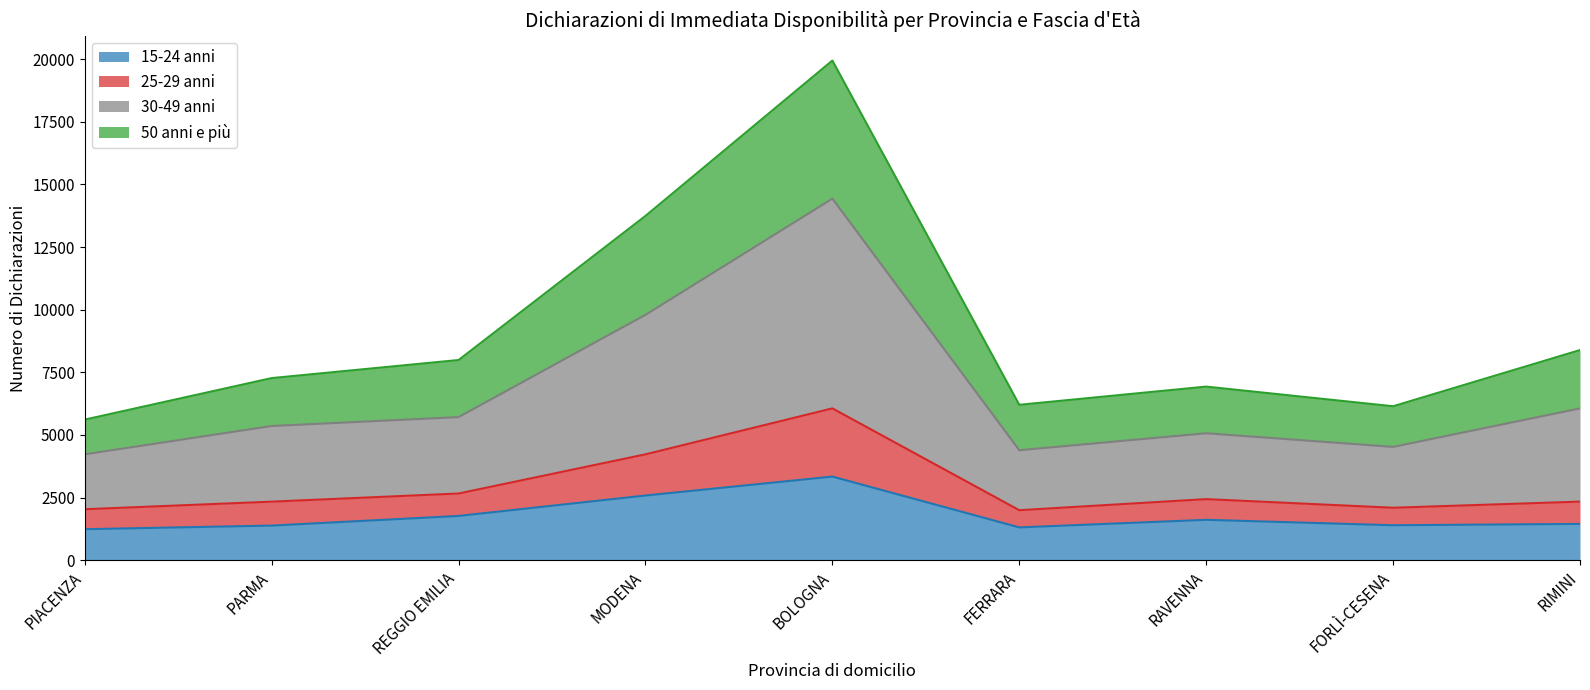

What is the total value across all series at PIACENZA?

5614